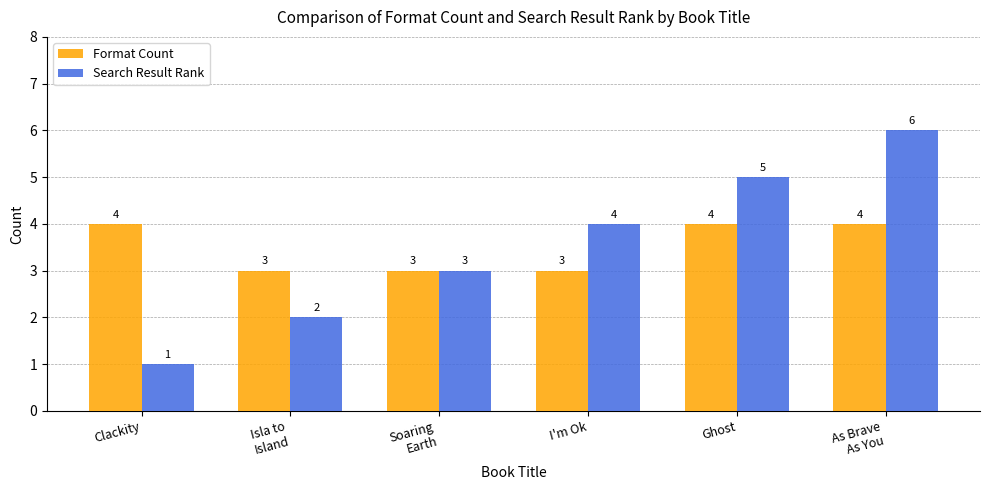

Does the chart contain any negative values?

No